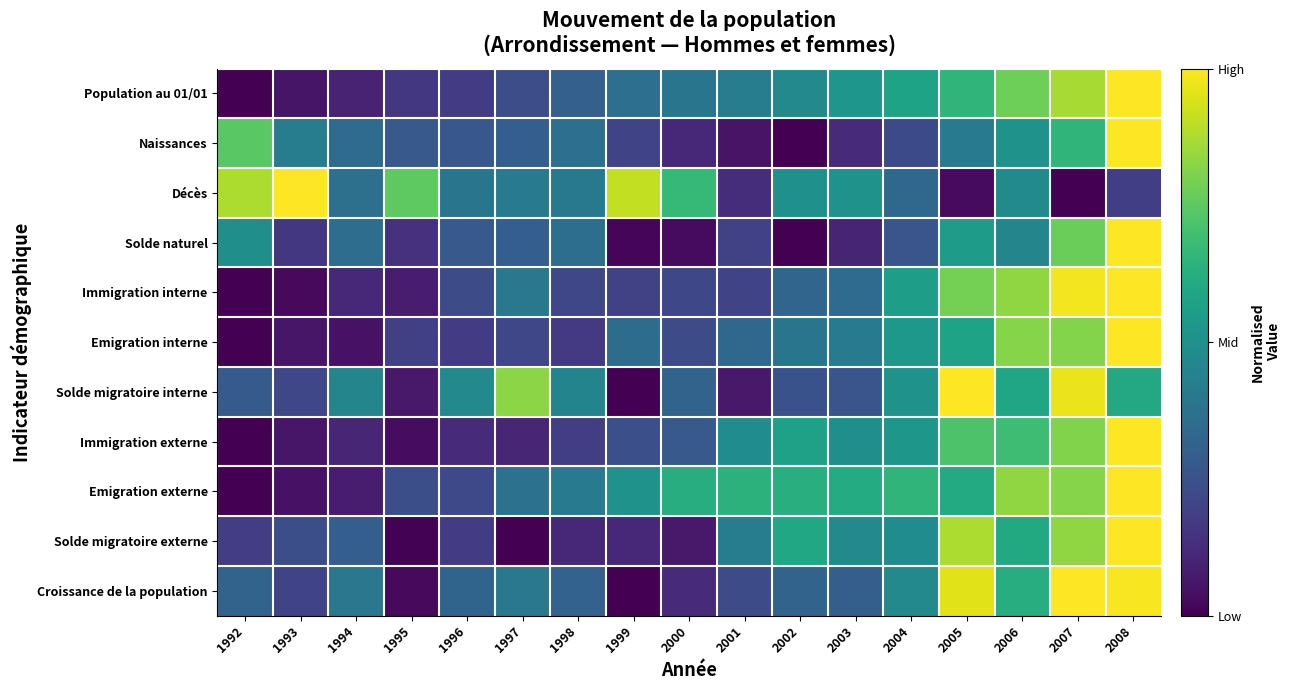

Reading left to right, what are all the values shown in this chart?

Population au 01/01: 1992=0.0	1993=0.1	1994=0.1	1995=0.2	1996=0.2	1997=0.2	1998=0.3	1999=0.4	2000=0.4	2001=0.4	2002=0.5	2003=0.5	2004=0.6	2005=0.7	2006=0.8	2007=0.9	2008=1.0
Naissances: 1992=0.7	1993=0.4	1994=0.3	1995=0.3	1996=0.3	1997=0.3	1998=0.4	1999=0.2	2000=0.1	2001=0.1	2002=0.0	2003=0.1	2004=0.2	2005=0.4	2006=0.5	2007=0.7	2008=1.0
Décès: 1992=0.9	1993=1.0	1994=0.4	1995=0.8	1996=0.4	1997=0.4	1998=0.4	1999=0.9	2000=0.7	2001=0.1	2002=0.5	2003=0.5	2004=0.3	2005=0.0	2006=0.5	2007=0.0	2008=0.2
Solde naturel: 1992=0.5	1993=0.2	1994=0.4	1995=0.1	1996=0.3	1997=0.3	1998=0.4	1999=0.0	2000=0.0	2001=0.2	2002=0.0	2003=0.1	2004=0.3	2005=0.6	2006=0.5	2007=0.8	2008=1.0
Immigration interne: 1992=0.0	1993=0.0	1994=0.1	1995=0.1	1996=0.2	1997=0.4	1998=0.2	1999=0.2	2000=0.2	2001=0.2	2002=0.3	2003=0.3	2004=0.6	2005=0.8	2006=0.8	2007=1.0	2008=1.0
Emigration interne: 1992=0.0	1993=0.1	1994=0.0	1995=0.2	1996=0.2	1997=0.2	1998=0.2	1999=0.4	2000=0.2	2001=0.3	2002=0.4	2003=0.4	2004=0.5	2005=0.6	2006=0.8	2007=0.8	2008=1.0
Solde migratoire interne: 1992=0.3	1993=0.2	1994=0.5	1995=0.1	1996=0.5	1997=0.8	1998=0.5	1999=0.0	2000=0.3	2001=0.1	2002=0.3	2003=0.3	2004=0.5	2005=1.0	2006=0.6	2007=1.0	2008=0.6
Immigration externe: 1992=0.0	1993=0.1	1994=0.1	1995=0.0	1996=0.1	1997=0.1	1998=0.2	1999=0.2	2000=0.3	2001=0.5	2002=0.6	2003=0.5	2004=0.5	2005=0.7	2006=0.7	2007=0.8	2008=1.0
Emigration externe: 1992=0.0	1993=0.0	1994=0.1	1995=0.2	1996=0.2	1997=0.4	1998=0.4	1999=0.5	2000=0.6	2001=0.6	2002=0.6	2003=0.6	2004=0.7	2005=0.6	2006=0.8	2007=0.8	2008=1.0
Solde migratoire externe: 1992=0.2	1993=0.2	1994=0.3	1995=0.0	1996=0.2	1997=0.0	1998=0.1	1999=0.1	2000=0.1	2001=0.4	2002=0.6	2003=0.5	2004=0.5	2005=0.9	2006=0.6	2007=0.8	2008=1.0
Croissance de la population: 1992=0.3	1993=0.2	1994=0.4	1995=0.0	1996=0.3	1997=0.4	1998=0.3	1999=0.0	2000=0.1	2001=0.2	2002=0.3	2003=0.3	2004=0.5	2005=1.0	2006=0.6	2007=1.0	2008=1.0